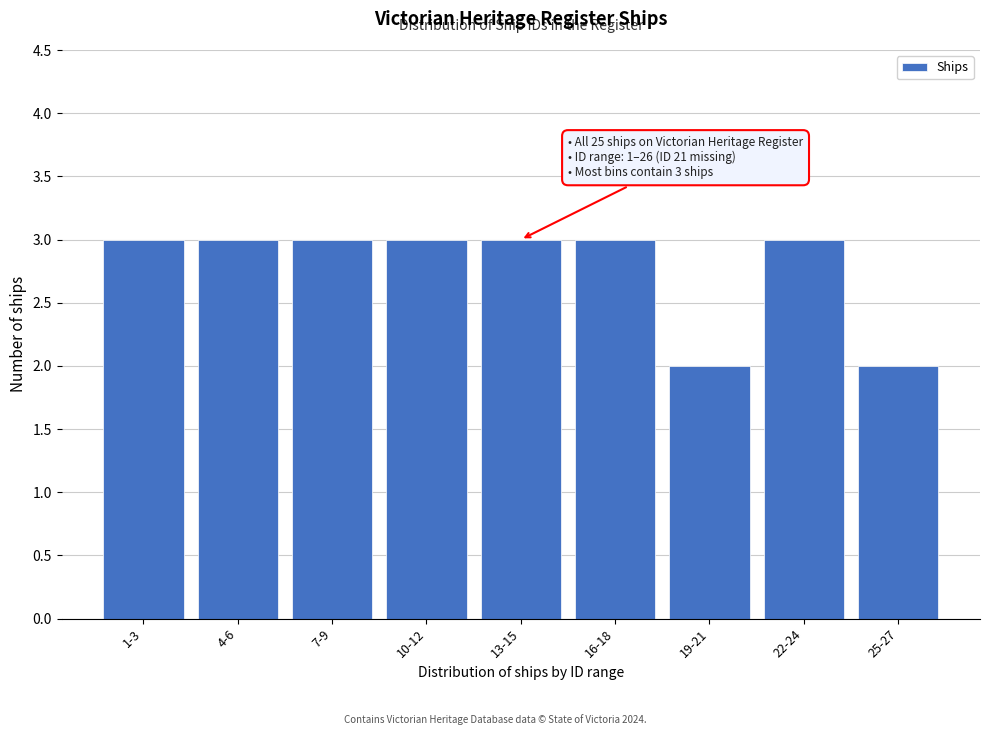

Reading left to right, list all the values displayed in this chart.

1-3=3	4-6=3	7-9=3	10-12=3	13-15=3	16-18=3	19-21=2	22-24=3	25-27=2